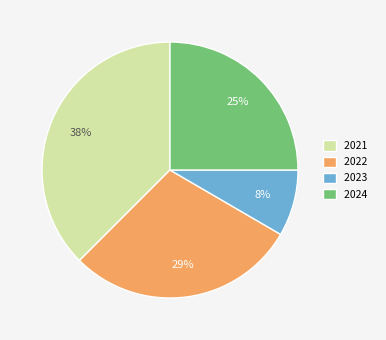

To the nearest percent, what is the average slice percentage?

25%